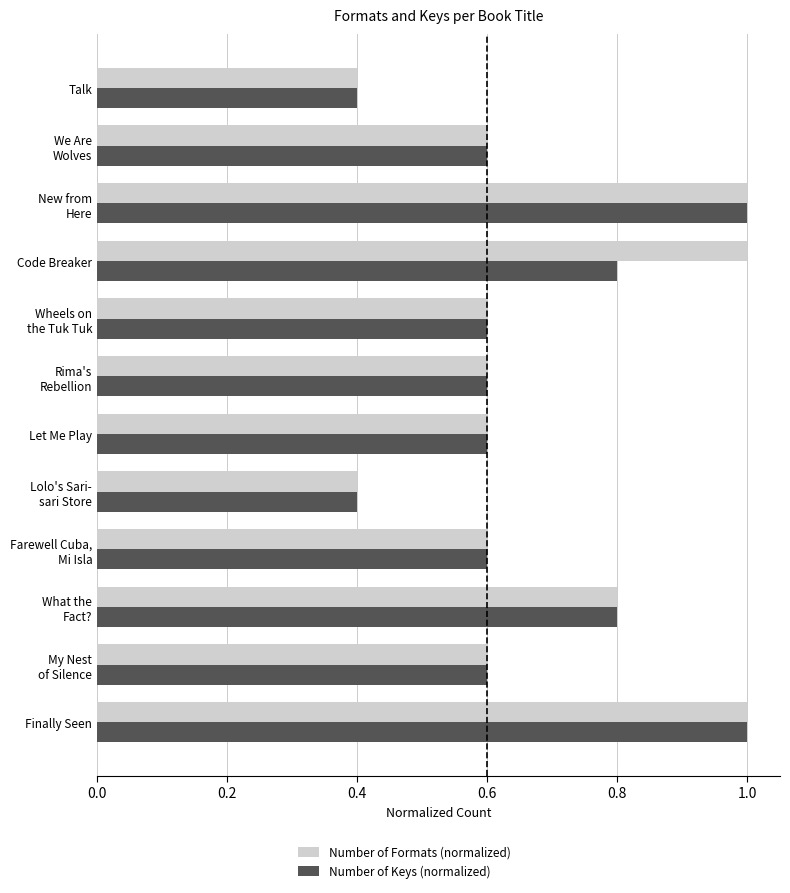

At how many categories does at least one series exceed 0?

12